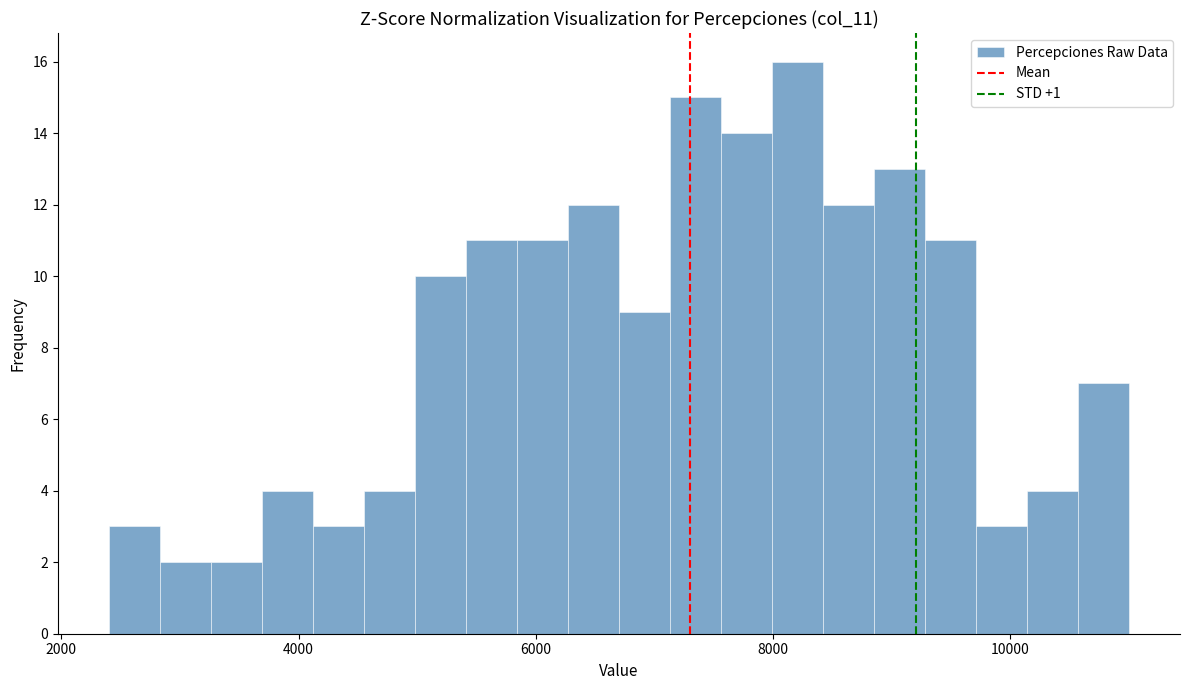

Around what value on the x-axis is the tallest bar? Give the approximate position of its centre, as read against the axis.

8200